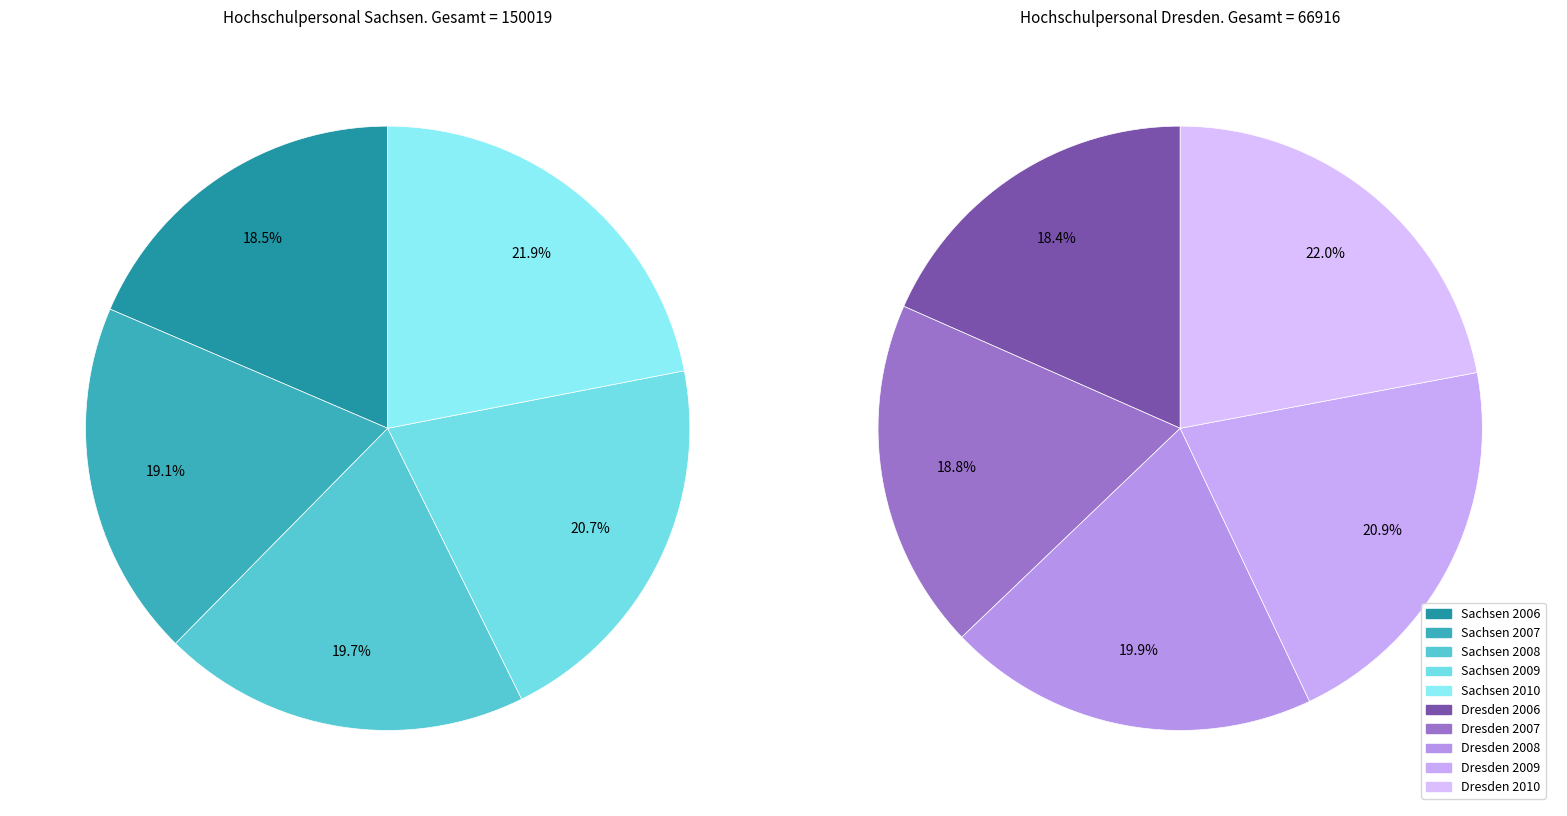

What percentage is the 2009 slice, to the nearest percent?

21%